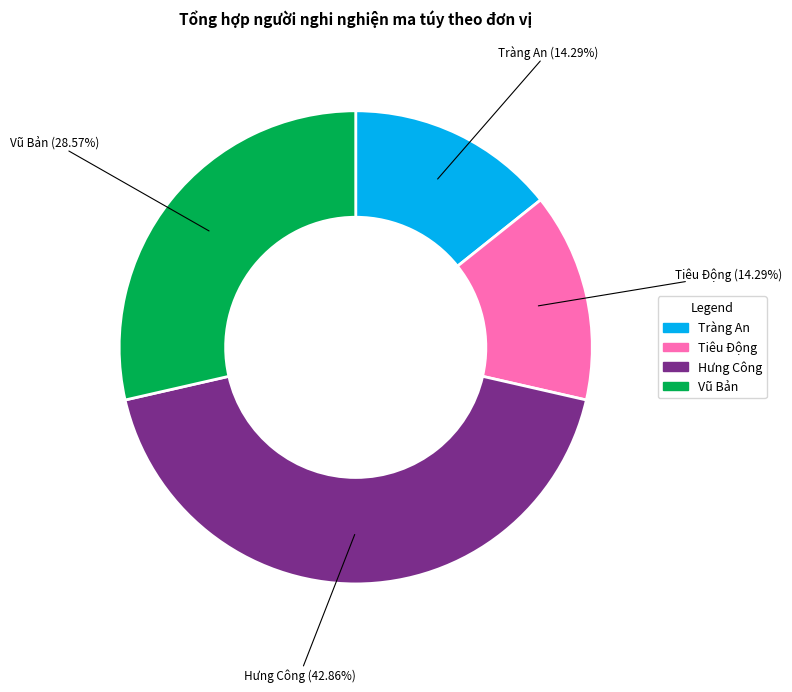

Count the number of slices in the pie.

4